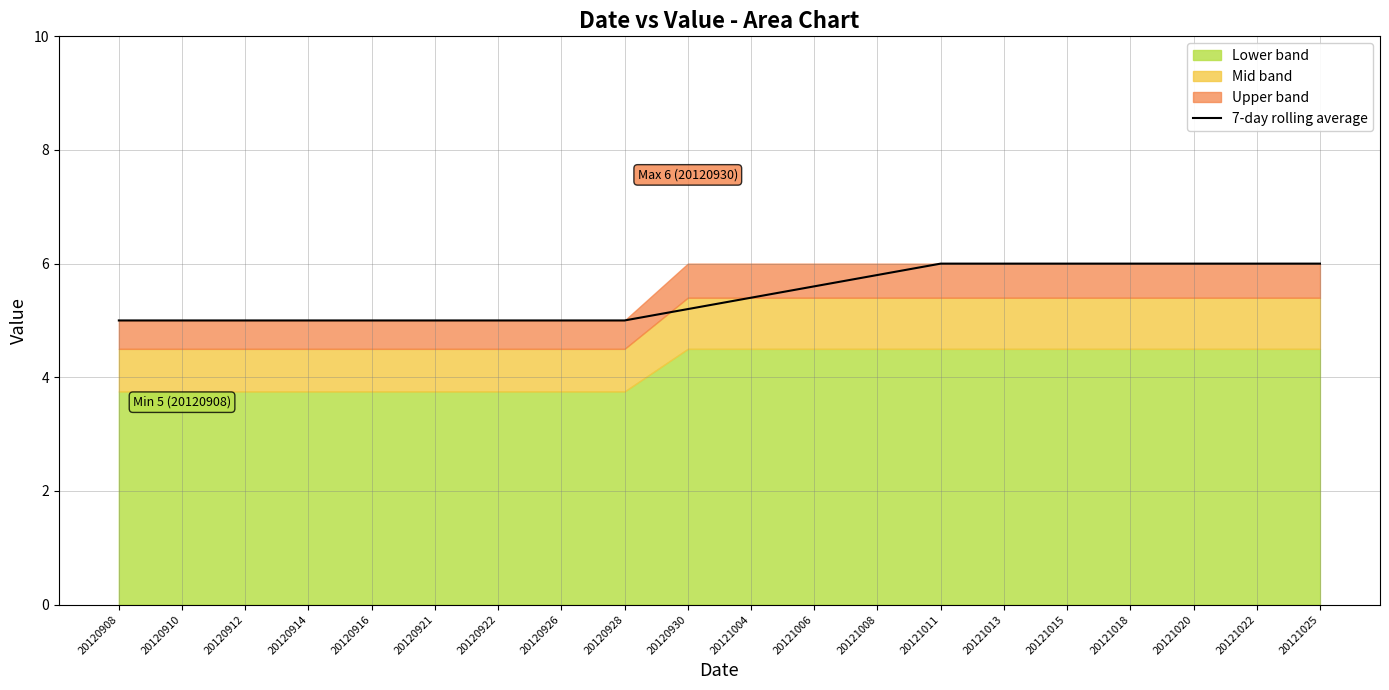

Reading left to right, what are all the values shown in this chart?

5.0	5.0	5.0	5.0	5.0	5.0	5.0	5.0	5.0	5.2	5.4	5.6	5.8	6.0	6.0	6.0	6.0	6.0	6.0	6.0